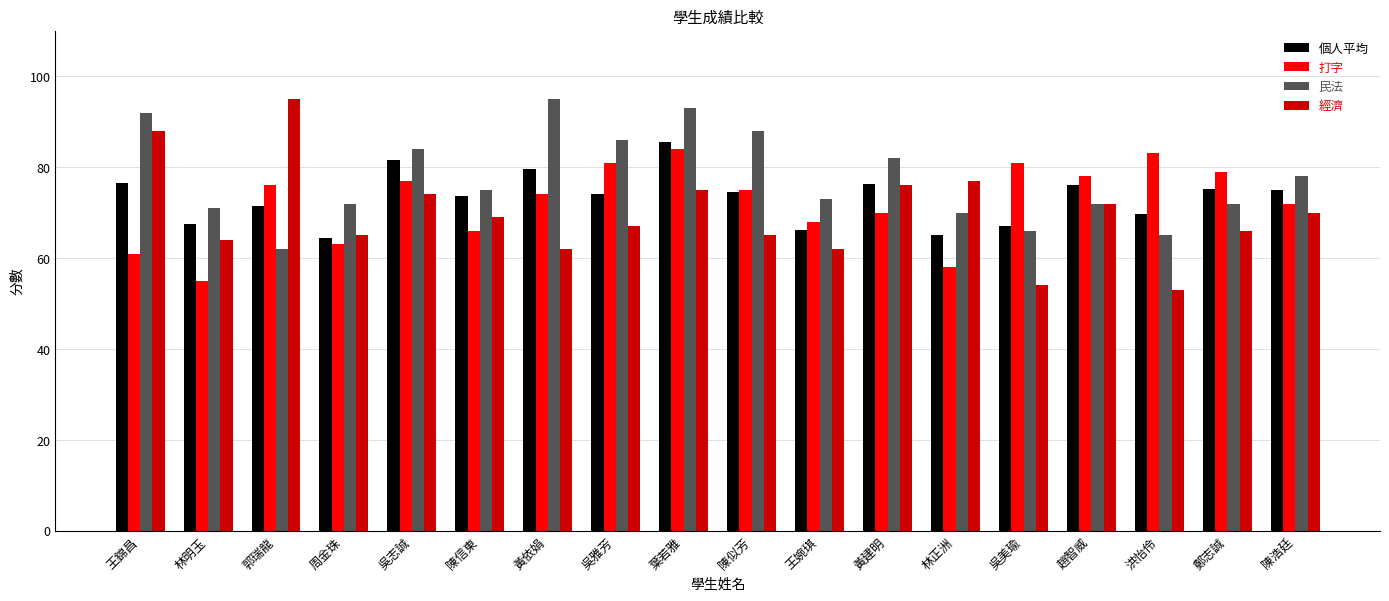

Is the value of 個人平均 at 洪怡伶 greater than the value of 打字 at 陳似芳?

No